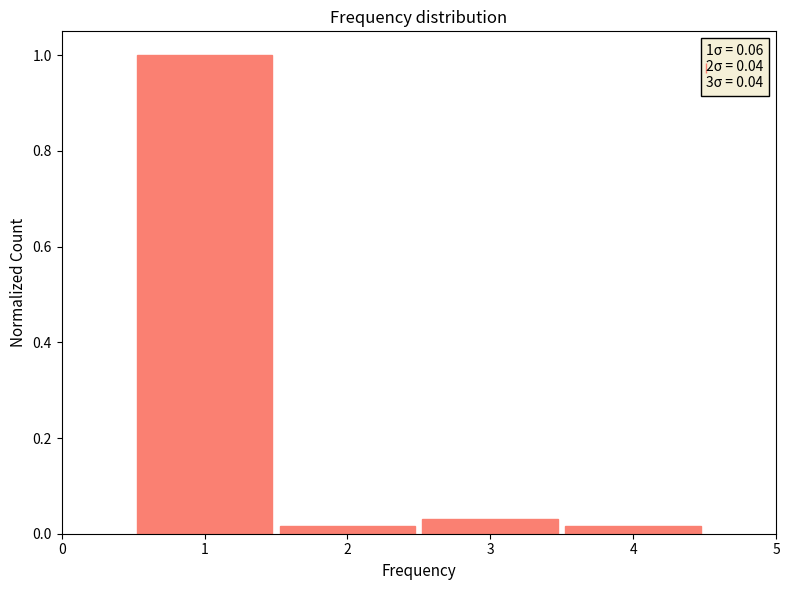

Over which range of the x-axis is the bar tallest?

0.5 to 1.5